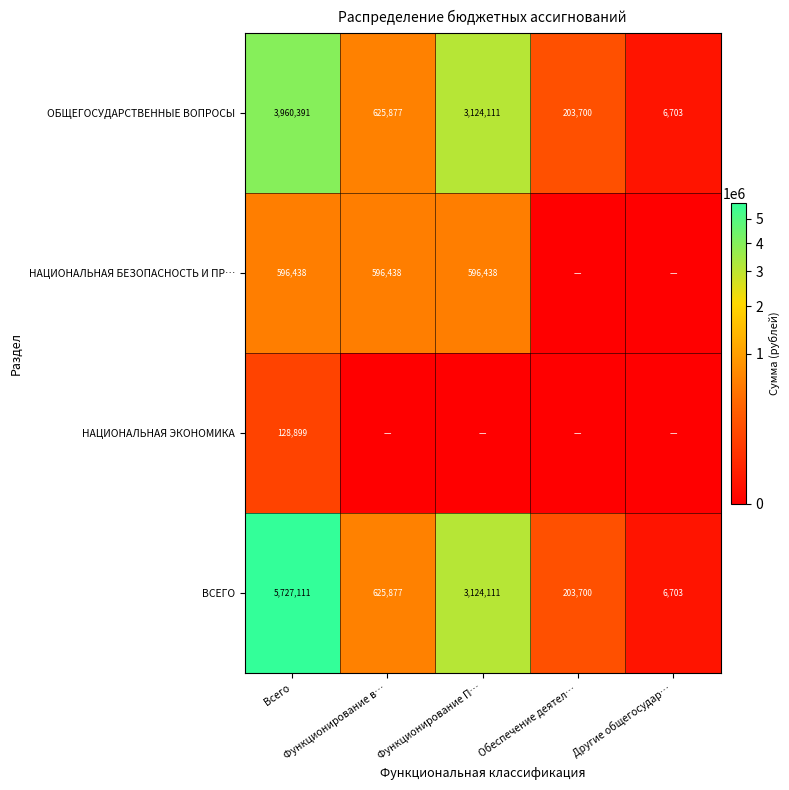

What is the minimum value for ОБЩЕГОСУДАРСТВЕННЫЕ ВОПРОСЫ?

6703